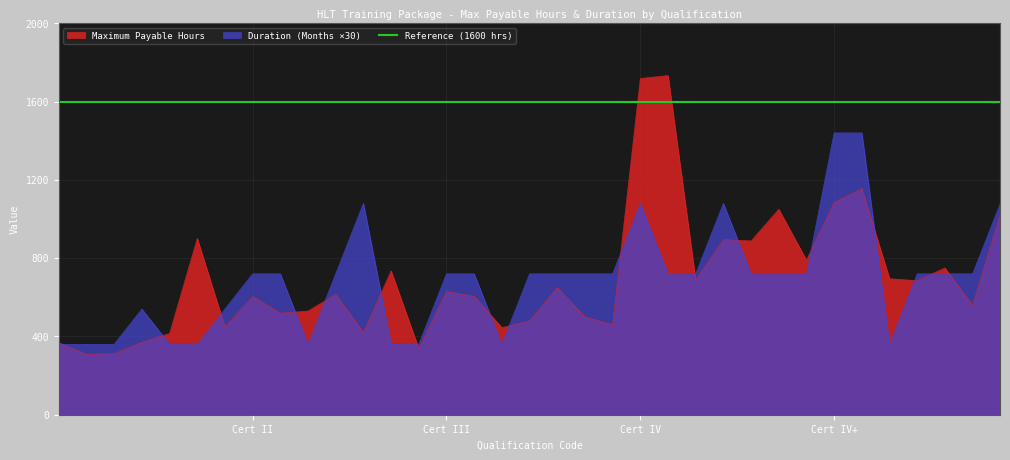

Which series has the largest total across all categories?

Maximum Payable Hours